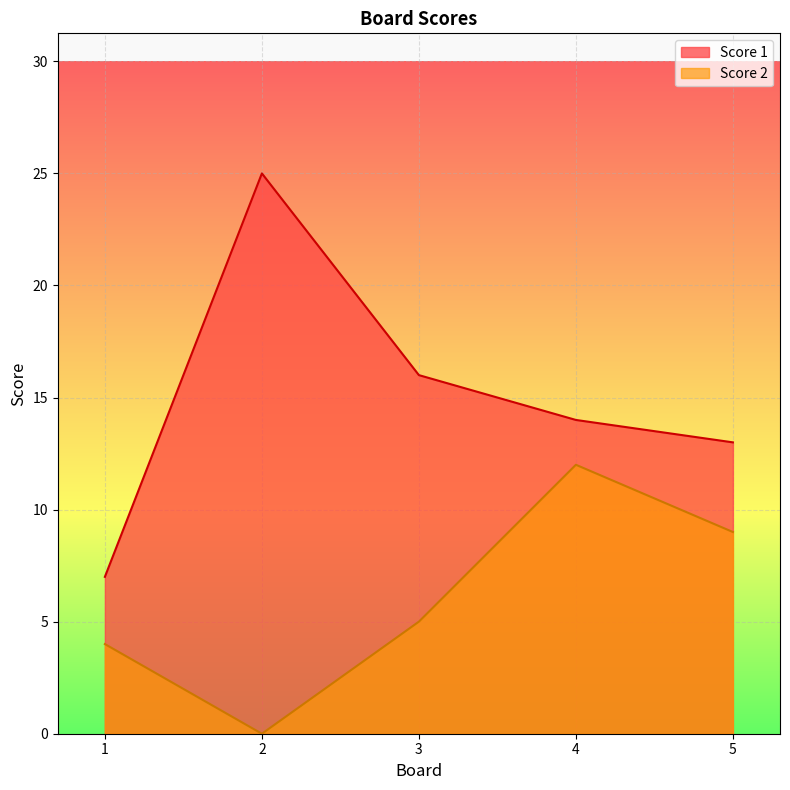

True or false: Score 2 and Score 1 cross at least once.

False